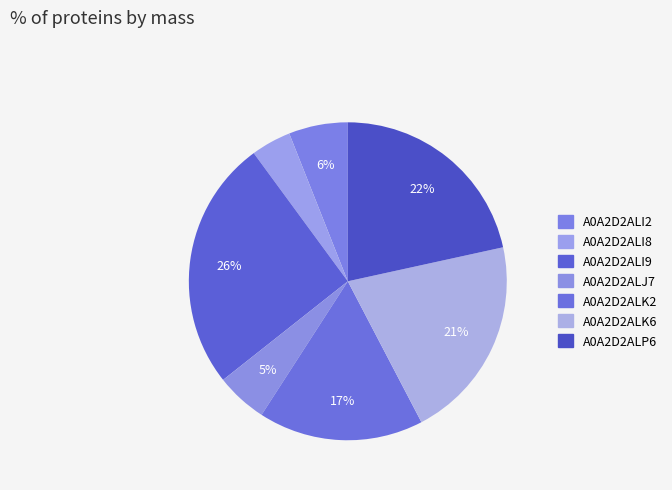

Does any single category account for the majority?

No